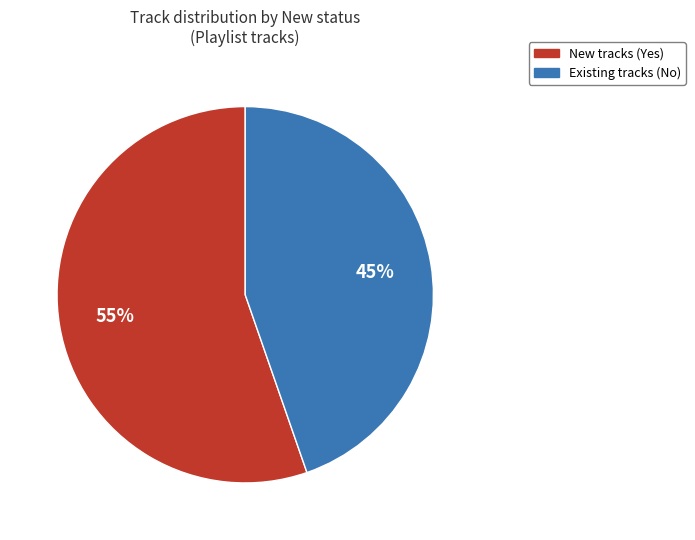

How many slices are in this pie chart?

2